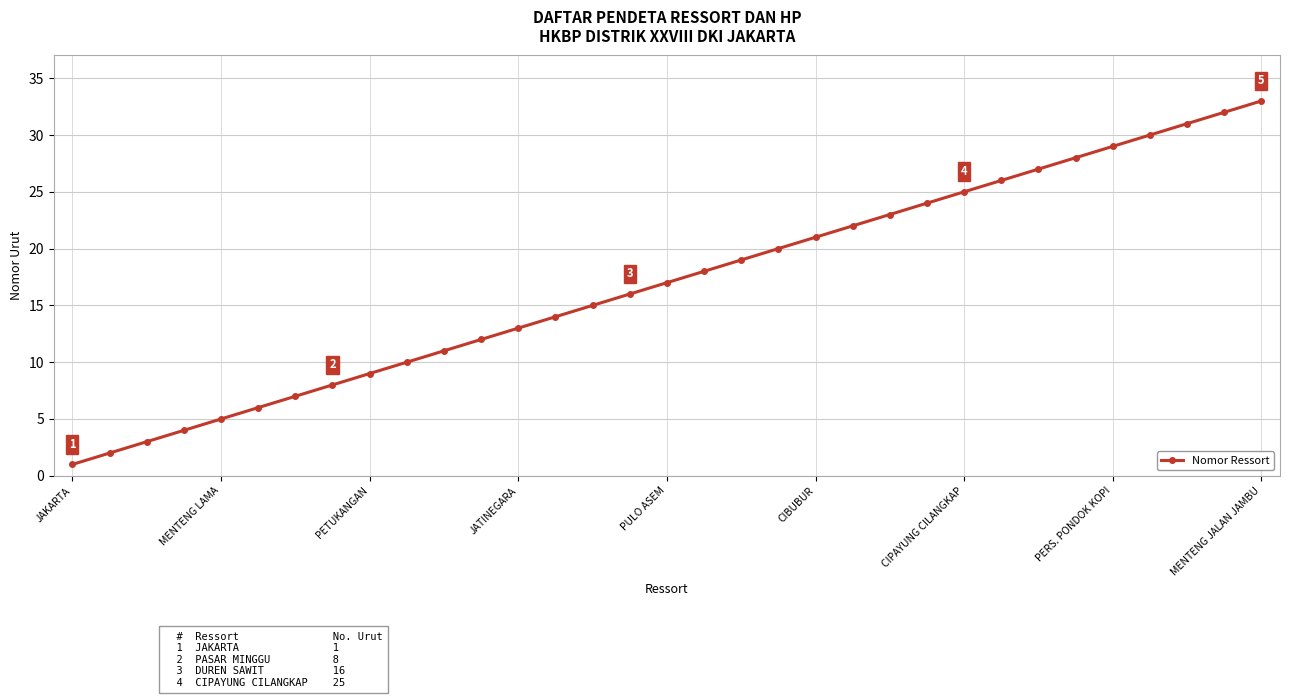

Reading right to left, list all the values displayed in this chart.

33	32	31	30	29	28	27	26	25	24	23	22	21	20	19	18	17	16	15	14	13	12	11	10	9	8	7	6	5	4	3	2	1